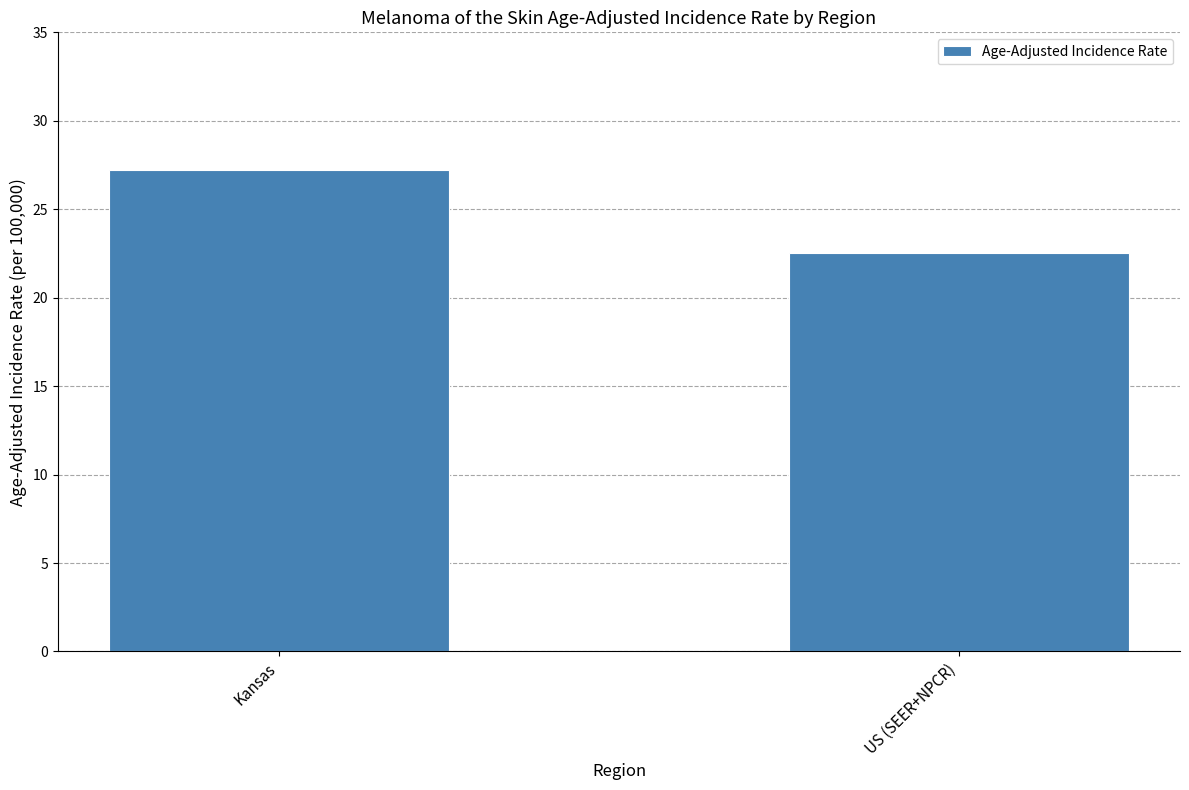

What is the minimum value shown in the chart?

22.5